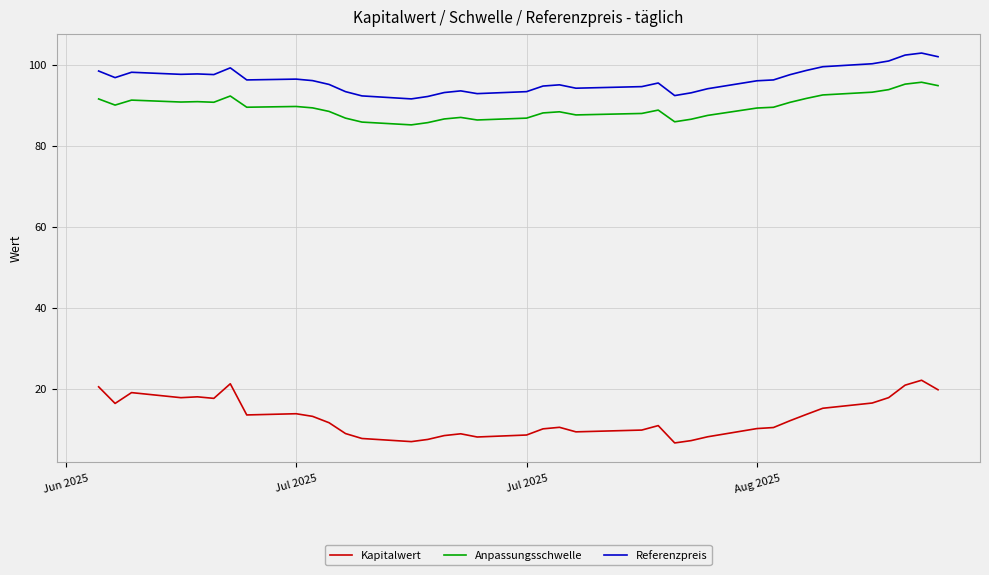

True or false: Kapitalwert and Anpassungsschwelle cross at least once.

False